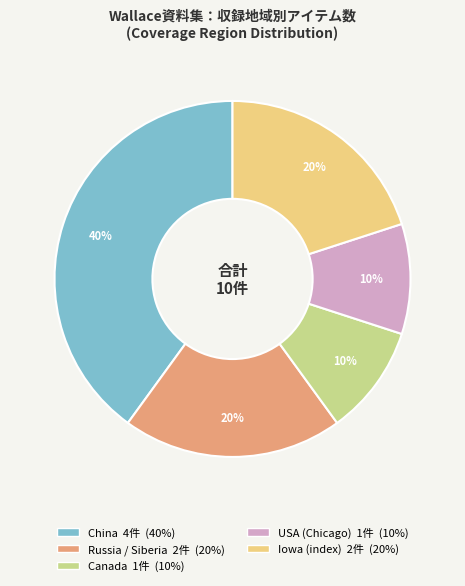

Which category has the biggest portion of the pie?

China 4件 (40%)